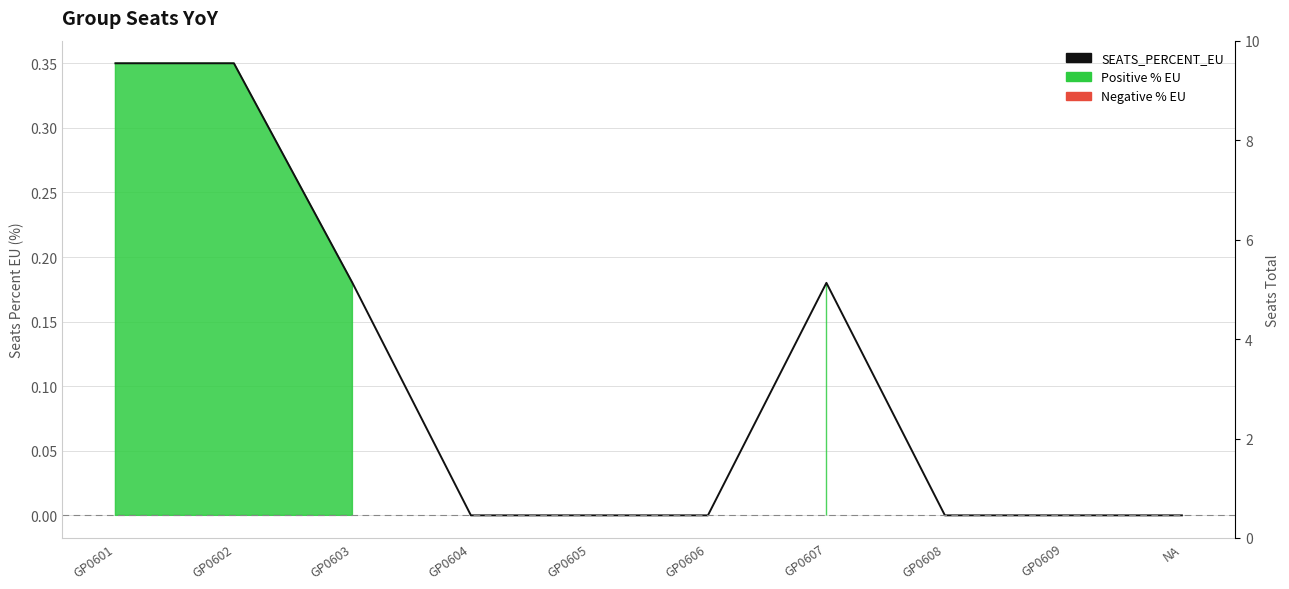

How many positive values are there?

4